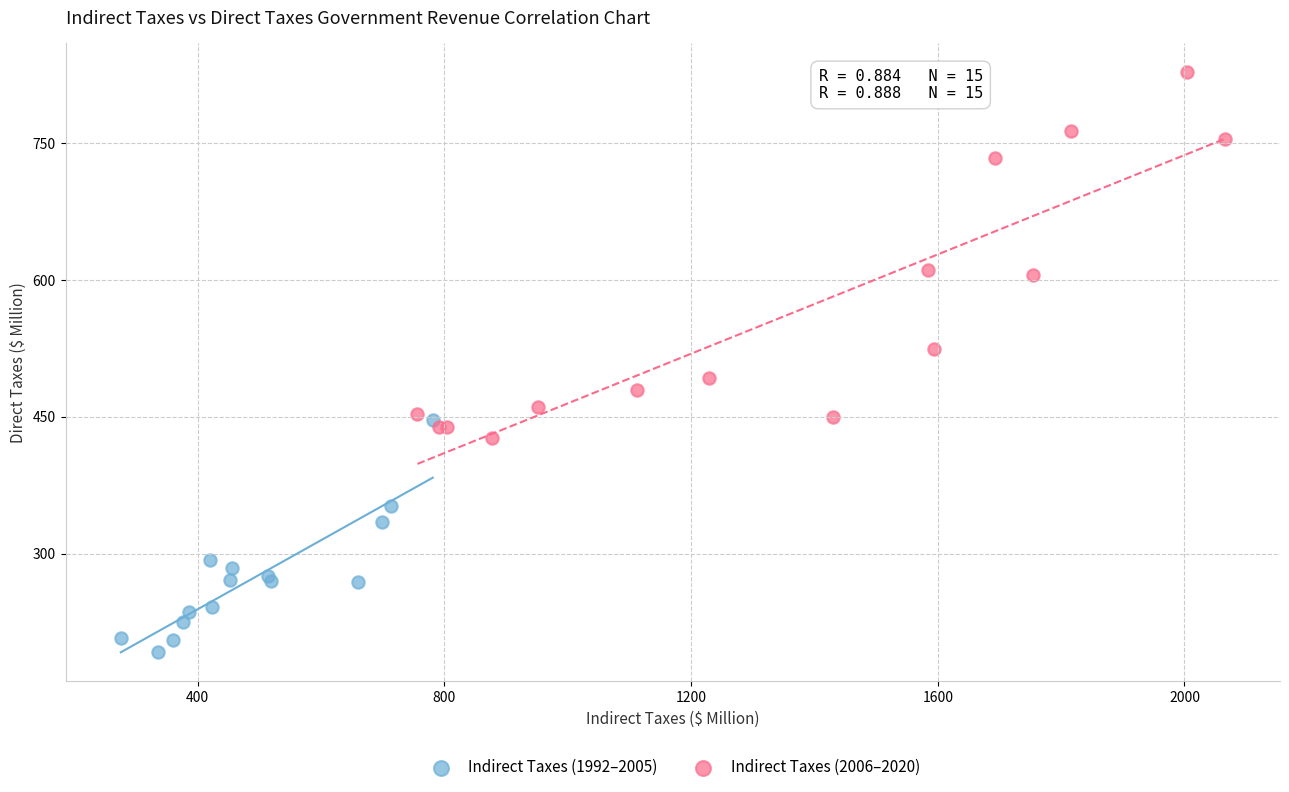

Which series reaches the maximum Y coordinate?

Indirect Taxes (2006–2020)